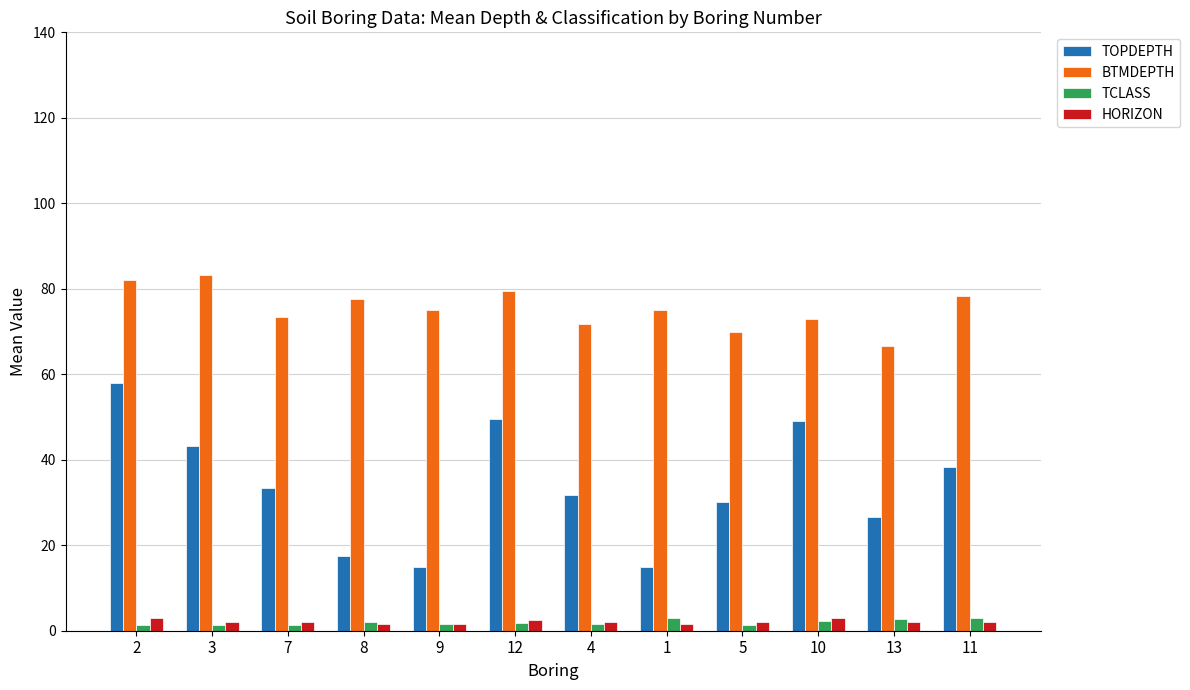

Read the TOPDEPTH value at 2.

58.0